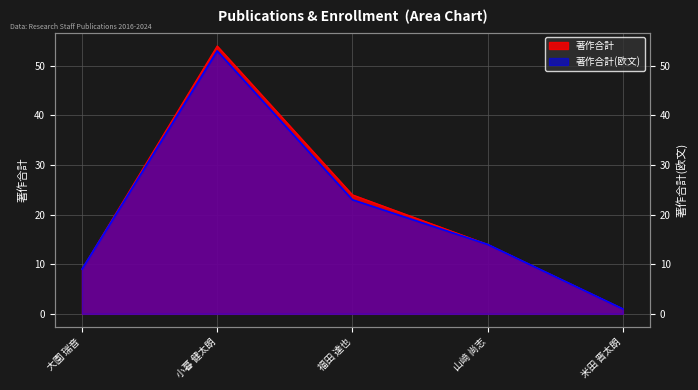

The 著作合計 series shows 2 at 大園 瑞音. True or false?

False